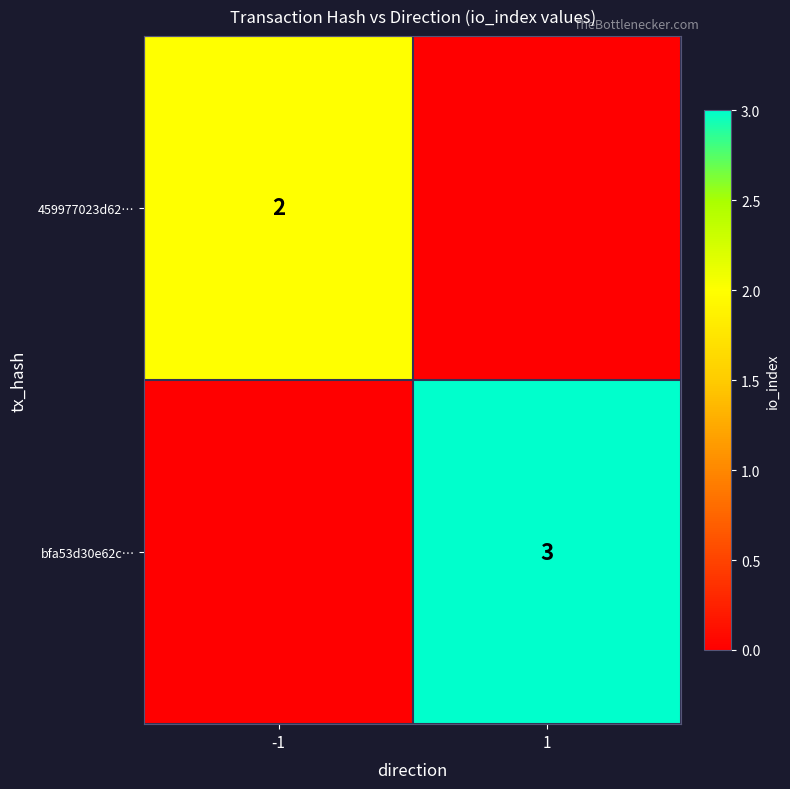

Is the value of bfa53d30e62c… at 1 greater than the value of 459977023d62… at -1?

Yes